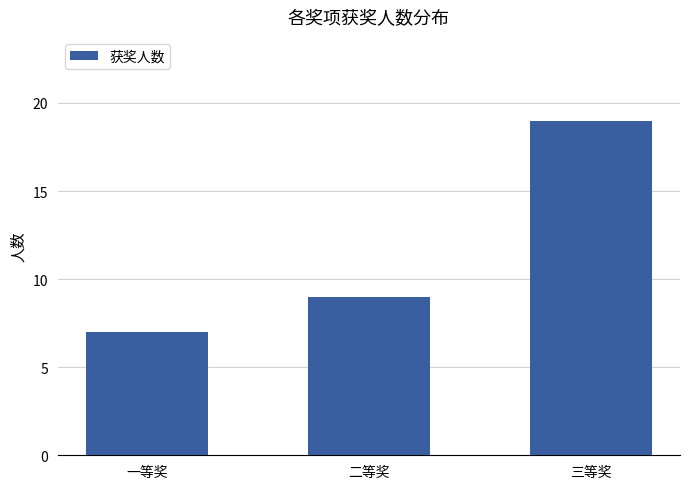

What is the label of the 2nd bar from the left?

二等奖